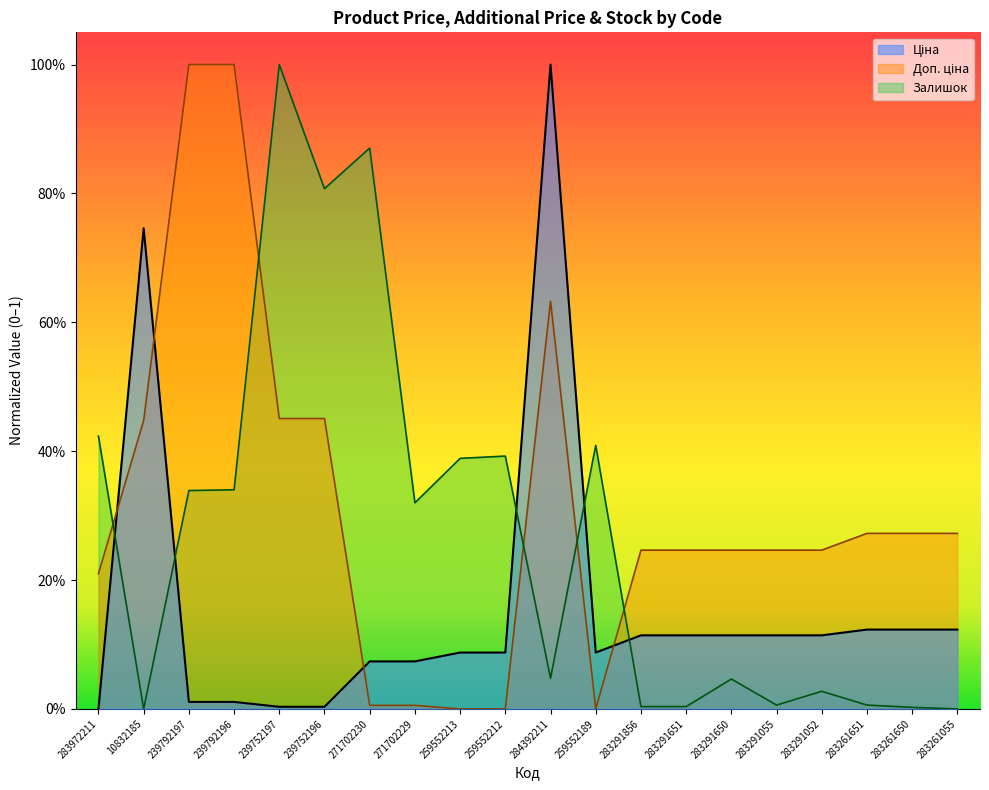

What are all the series names shown in the legend?

Ціна, Доп. ціна, Залишок